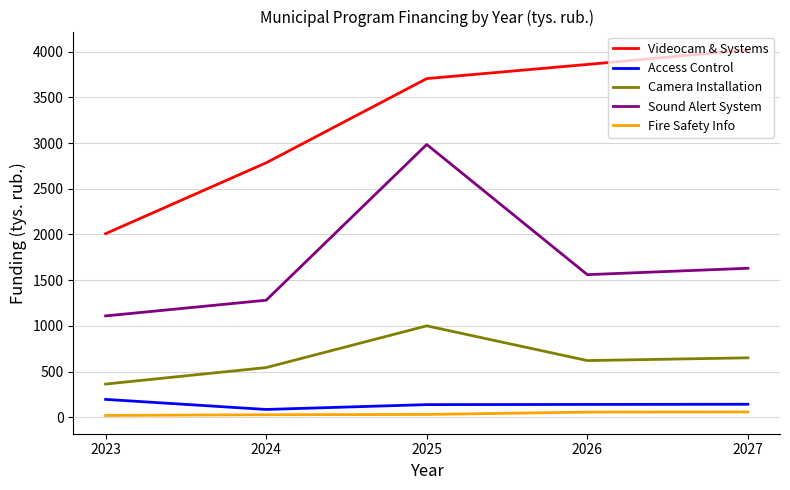

Is the value of Sound Alert System at 2025 greater than the value of Camera Installation at 2025?

Yes